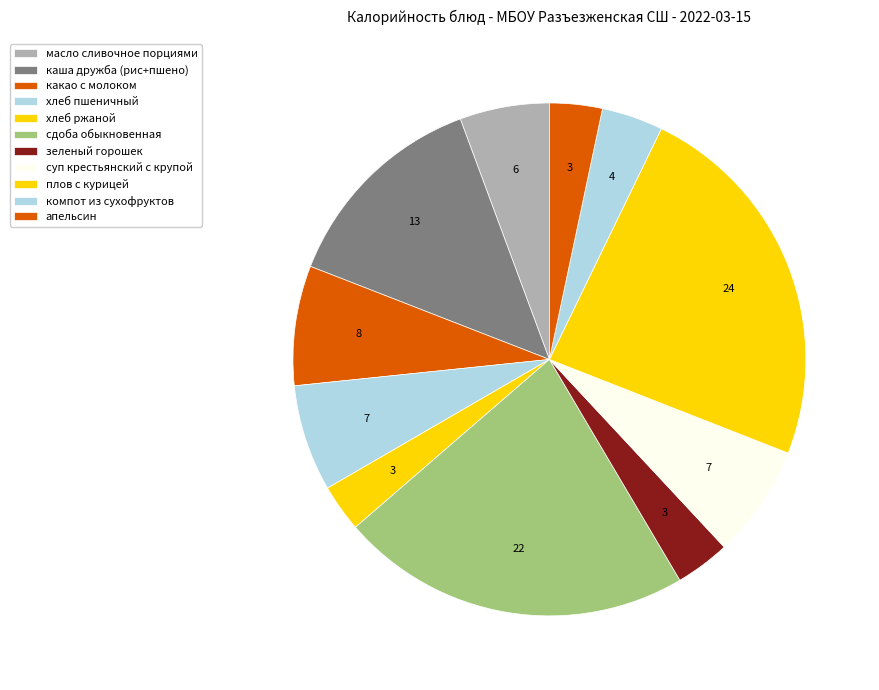

Approximately how many times larger is the value at плов с курицей compared to какао с молоком?

3.1